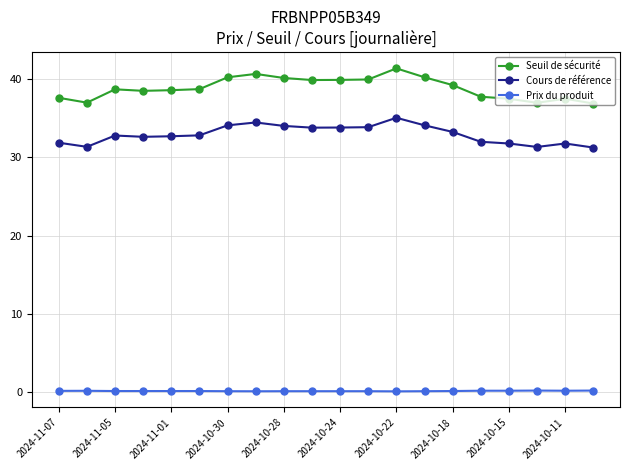

True or false: Cours de référence and Prix du produit intersect in this chart.

False